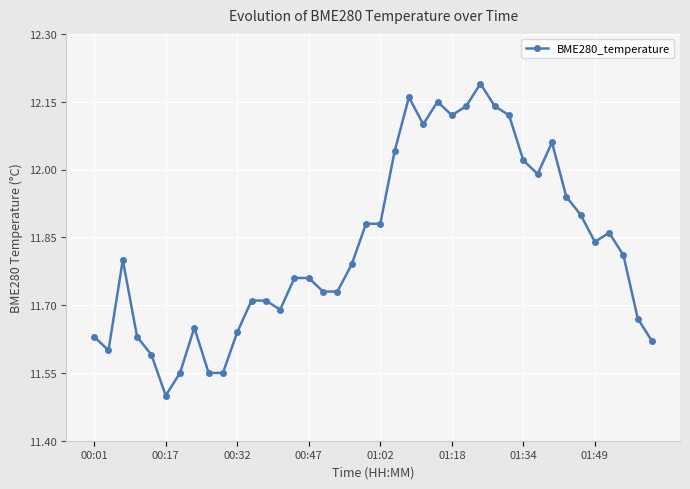

What is the minimum value shown in the chart?

11.5